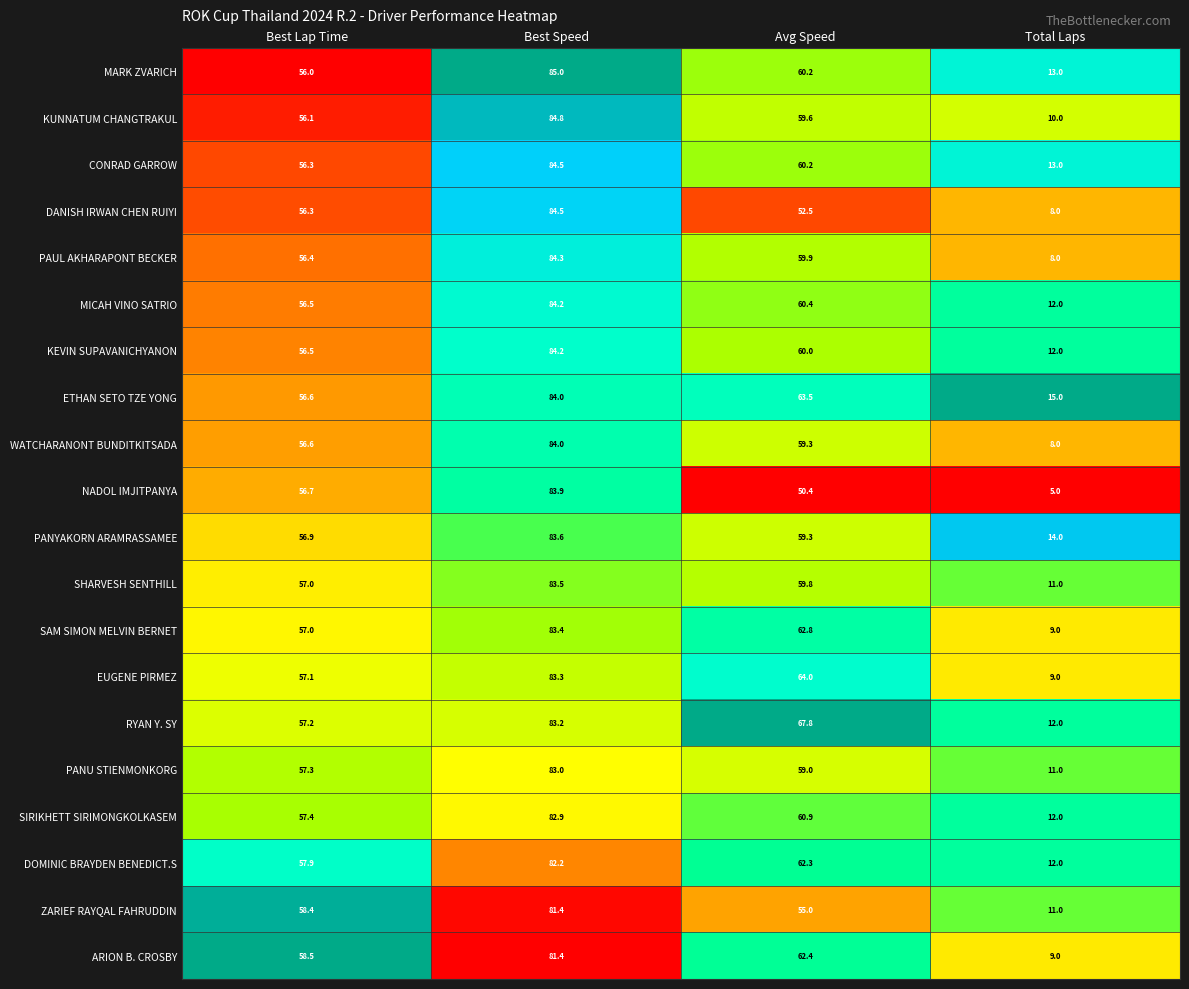

At which label does PANYAKORN ARAMRASSAMEE first exceed 59?

Best Speed